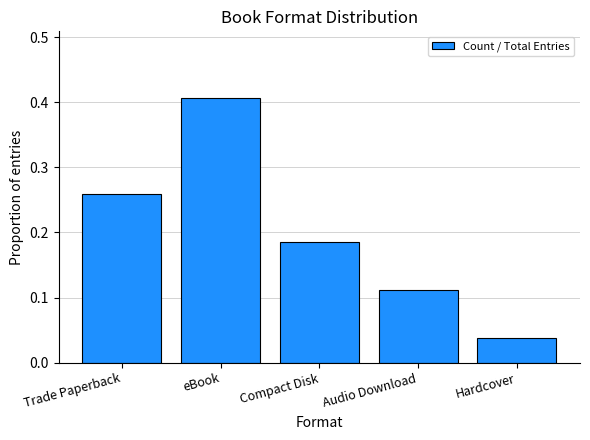

How many bars are there in total?

5